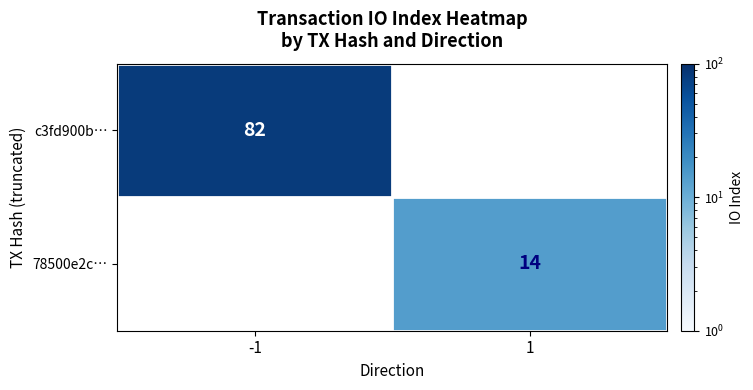

The 78500e2c… series shows 9 at 1. True or false?

False